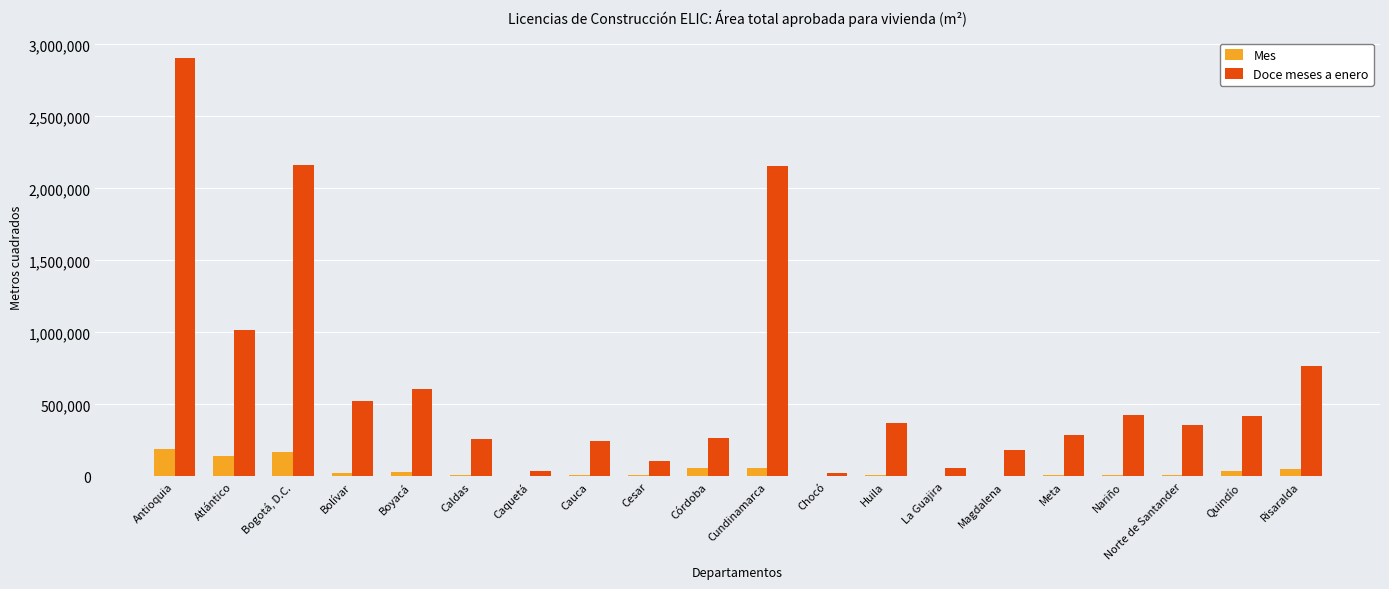

Between Caquetá and Magdalena, which series saw the biggest shift?

Doce meses a enero